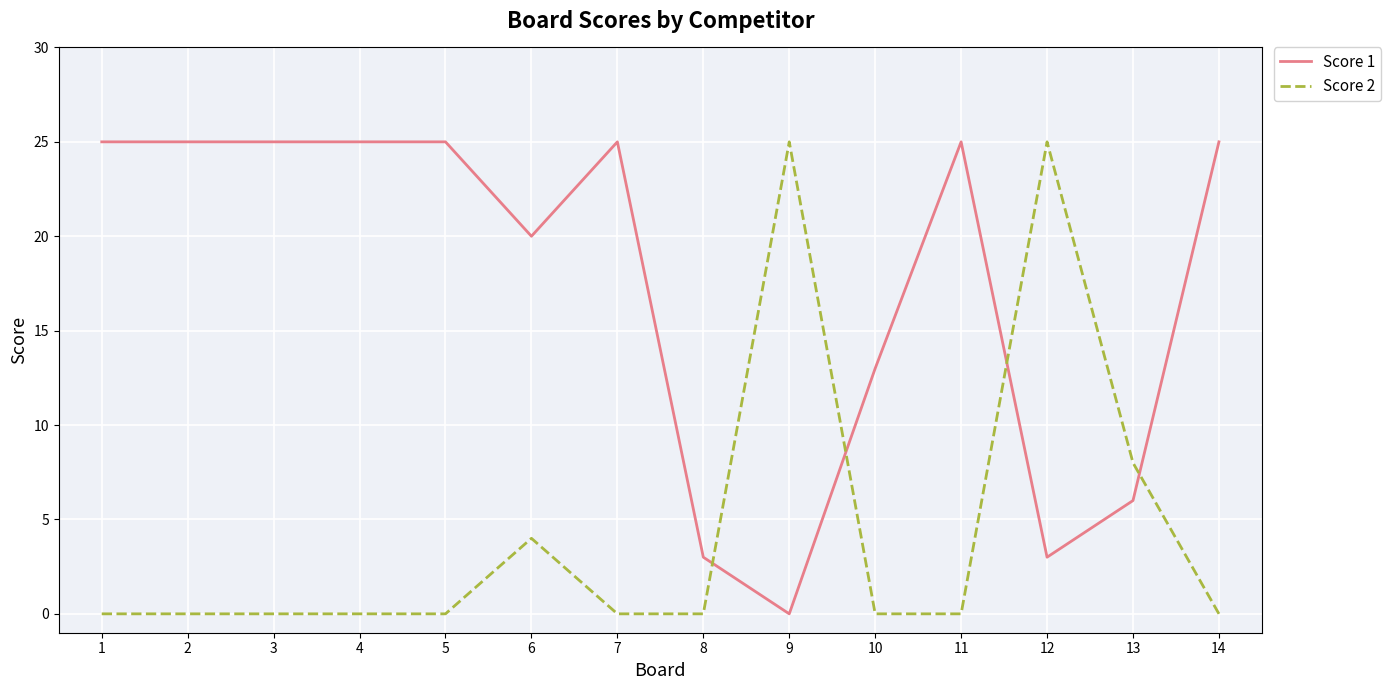

Where do Score 1 and Score 2 first cross each other?

8 and 9